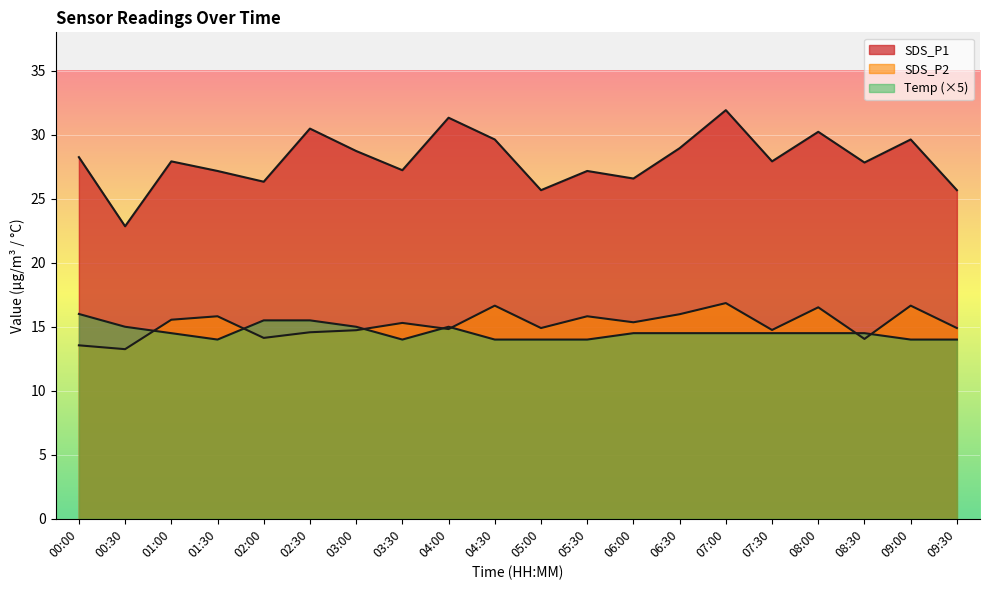

What are all the series names shown in the legend?

SDS_P1, SDS_P2, Temp